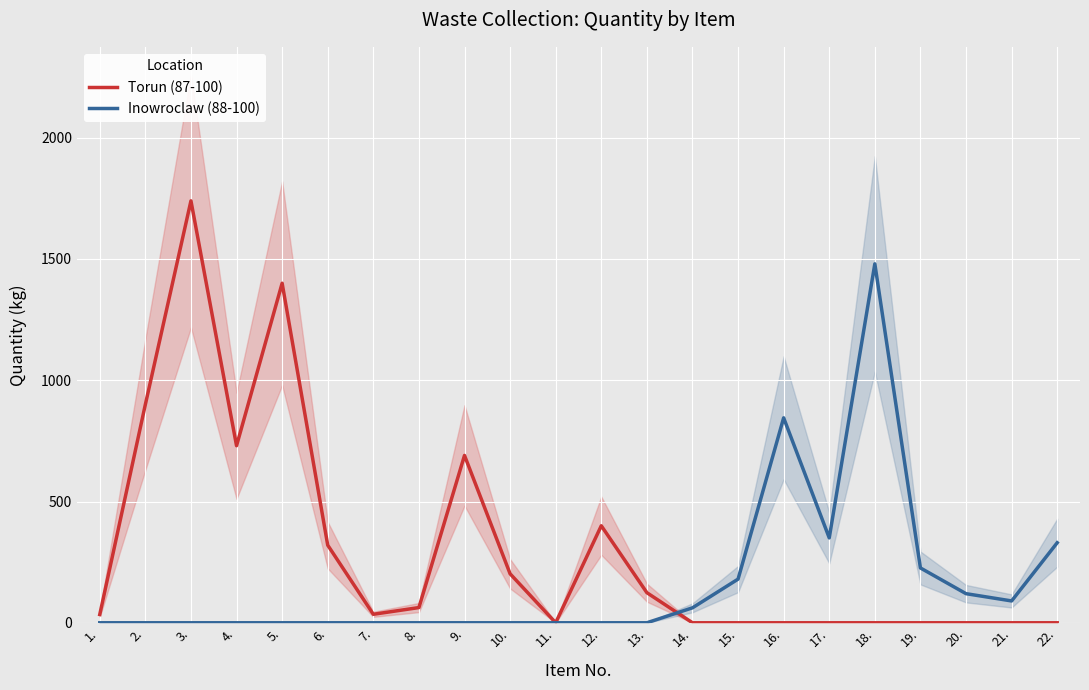

What is the difference between the maximum and minimum values in the Torun (87-100) series?

1739.7